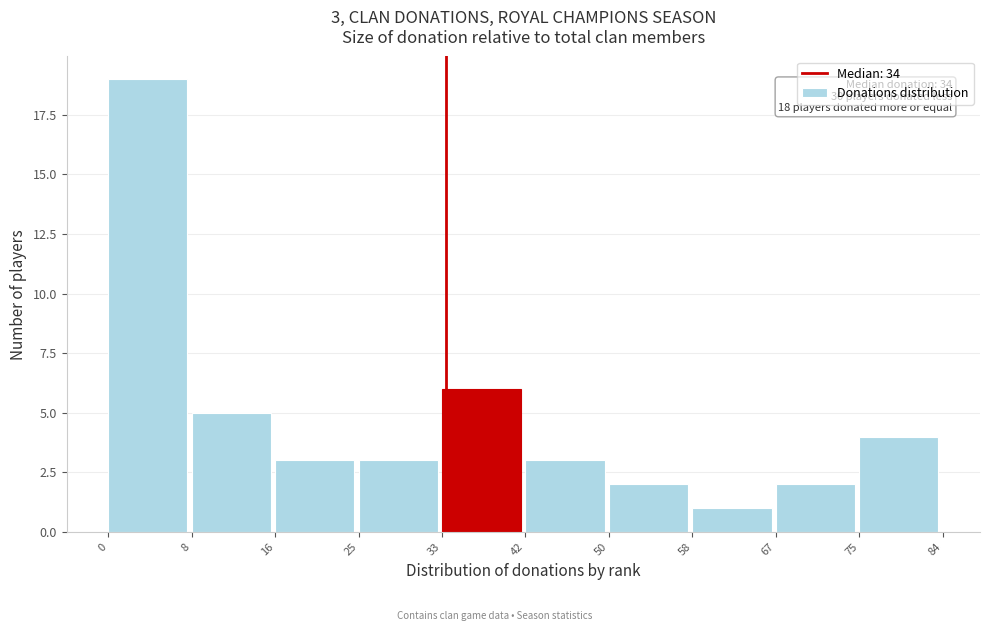

Which range on the x-axis has the tallest bar?

0 to 8